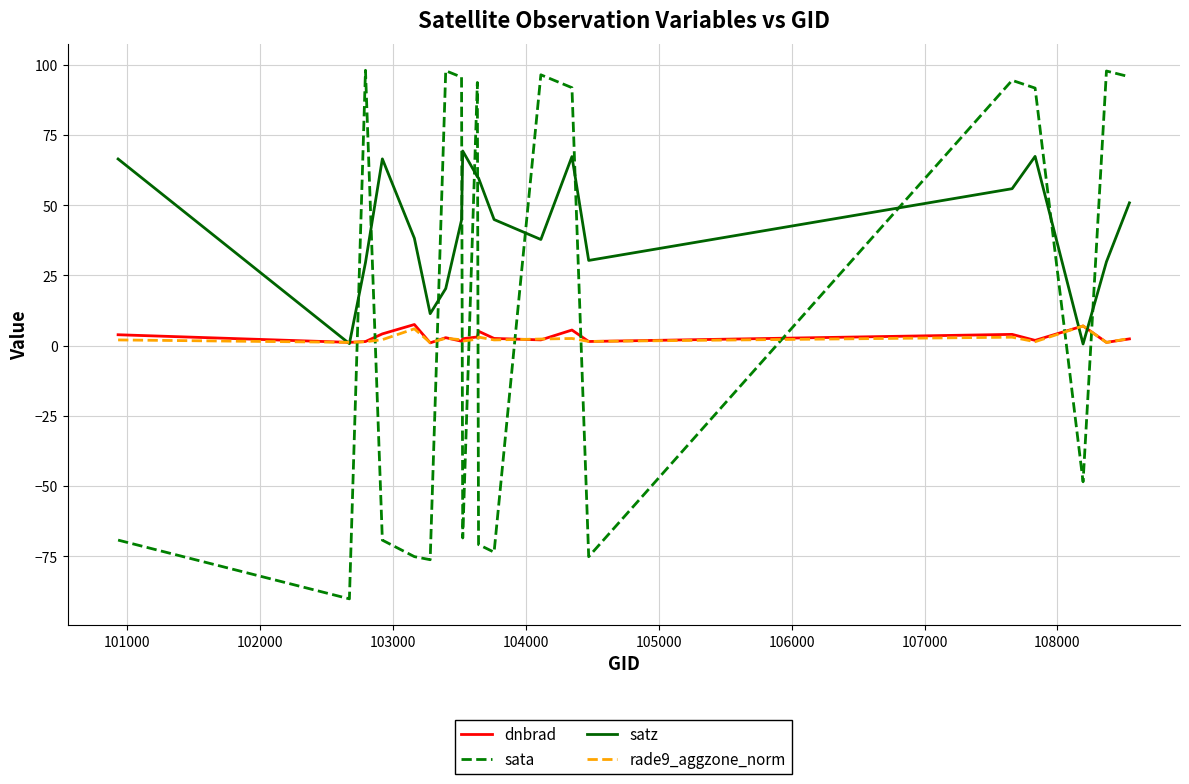

What is the greatest value displayed?

98.1